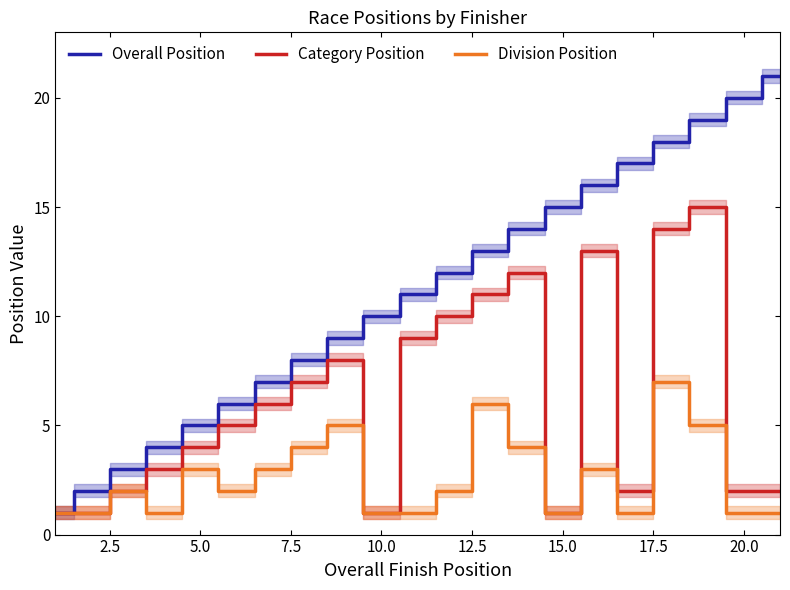

What is the highest value of the Overall Position series?

21